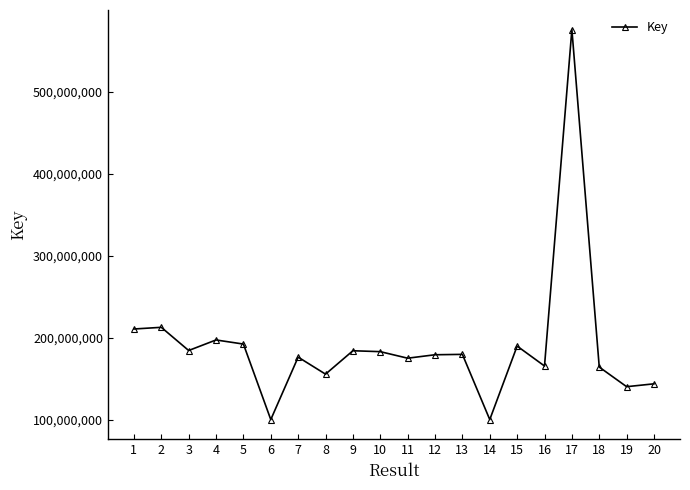

Approximately how many times larger is the value at 4 compared to 3?

1.1